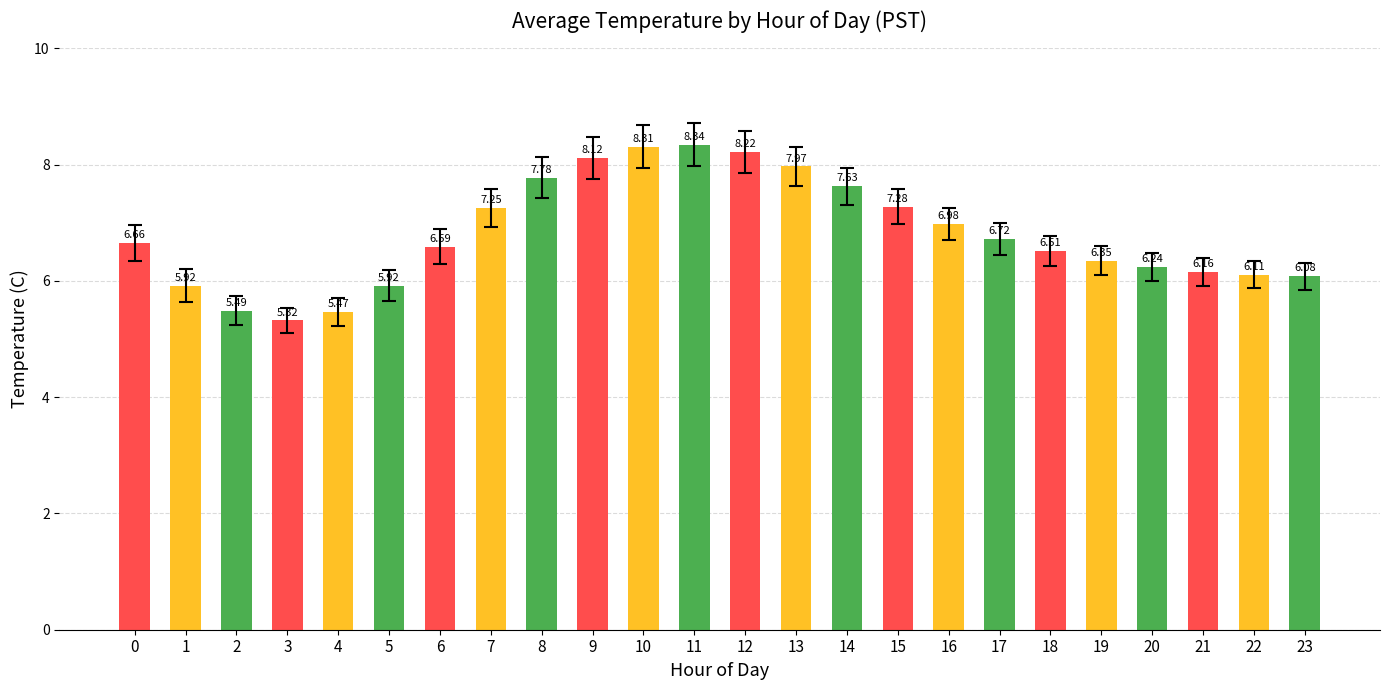

What is the minimum value shown in the chart?

5.3